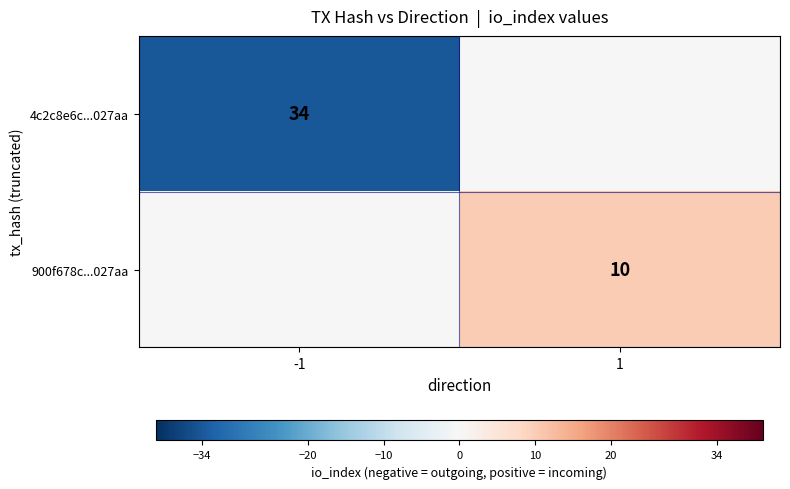

True or false: 900f678c...027aa has a value of 15 at 1.

False